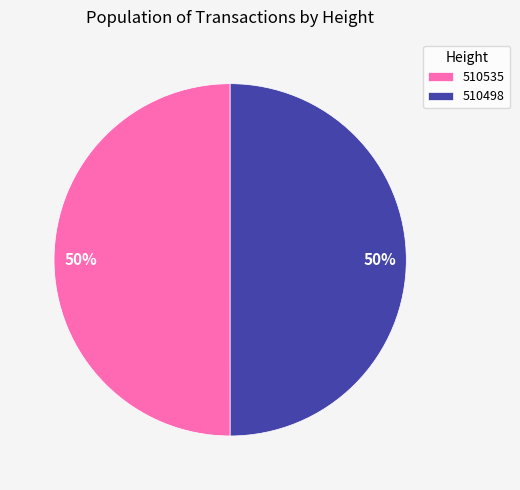

To the nearest percent, what portion does 510498 represent?

50%